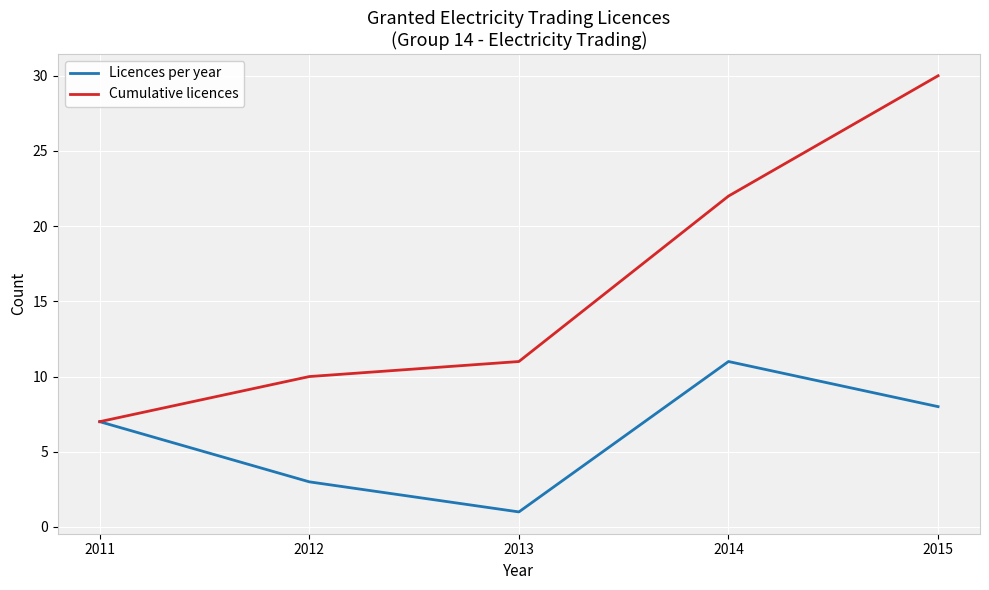

At which label is Licences per year closest to 6?

2011